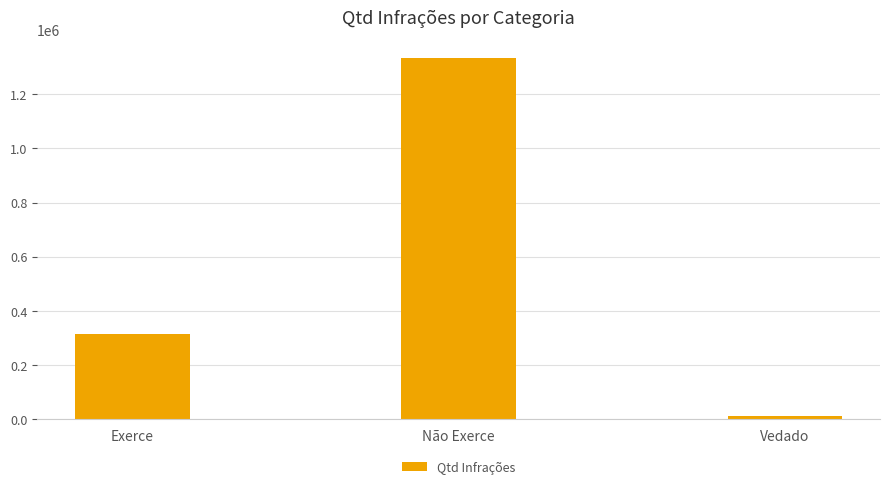

Rank the categories by value from highest to lowest.

Não Exerce, Exerce, Vedado